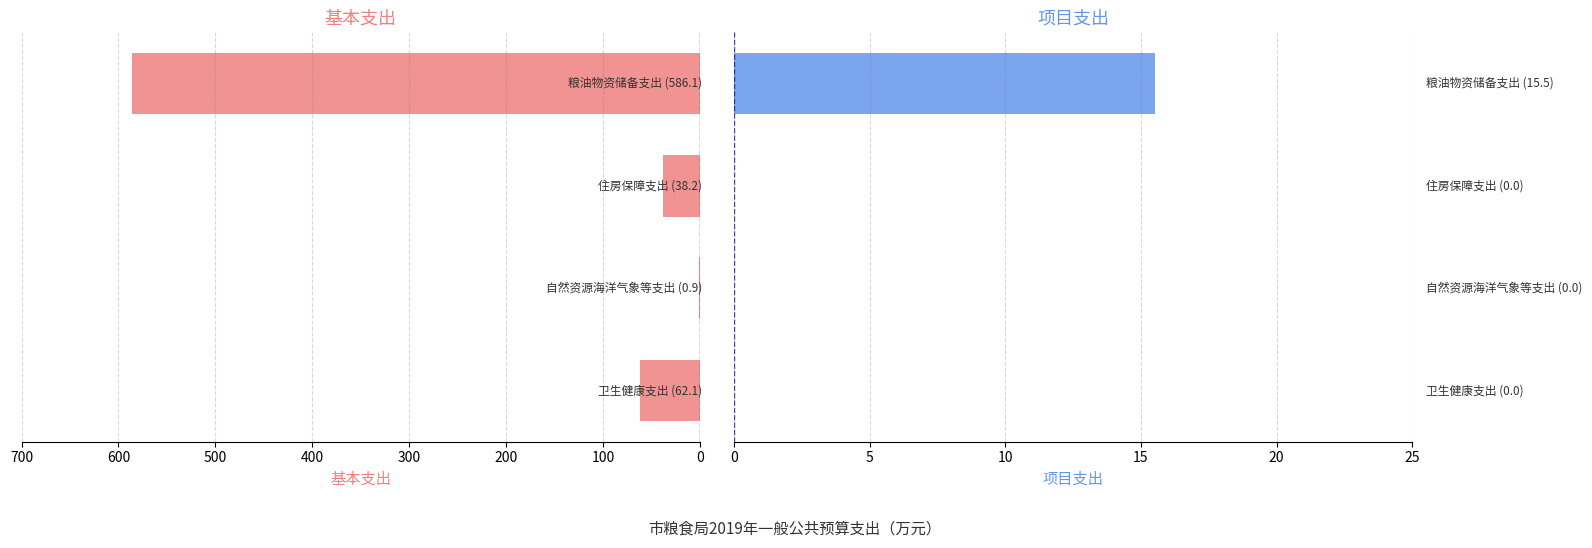

Count the number of data series in this chart.

2